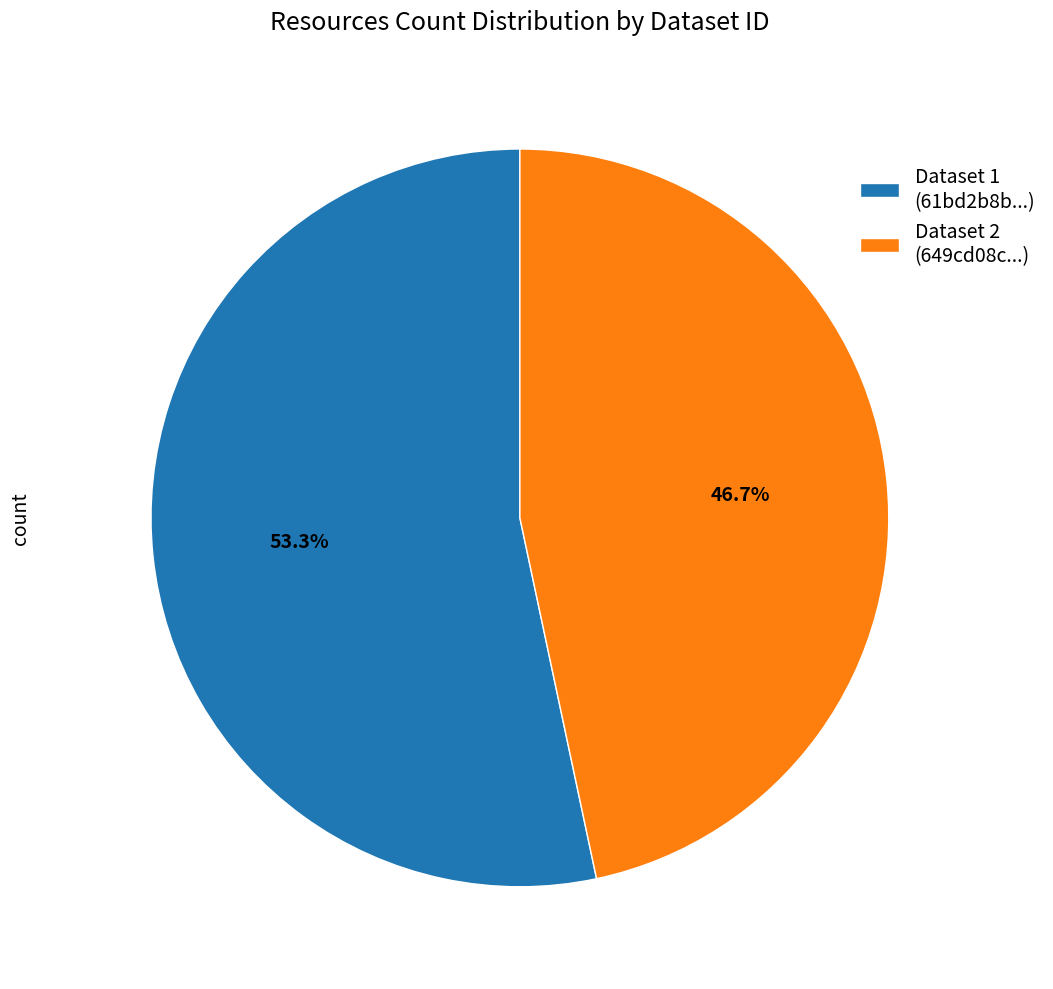

What is the largest slice in the pie chart?

Dataset 1 (61bd2b8b...)